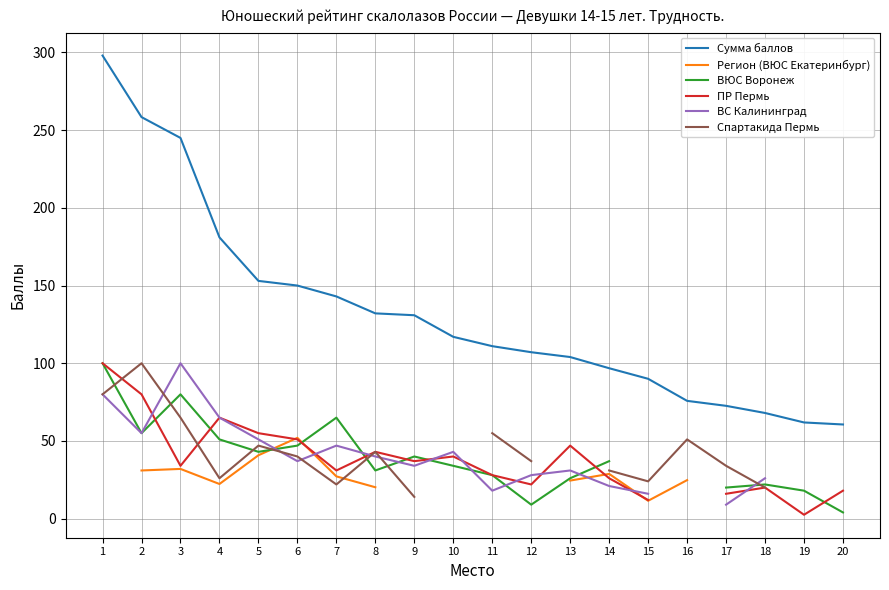

How many values in the Спартакида Пермь series exceed 43?

6